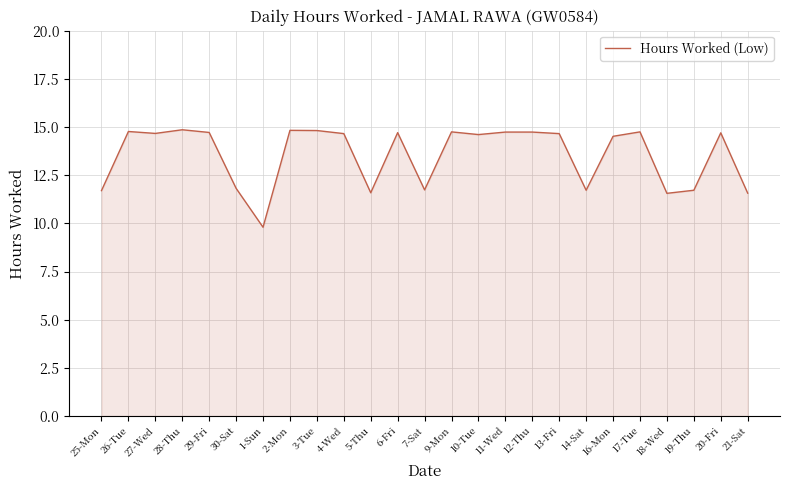

True or false: the data shows 23.1 at 28-Thu.

False